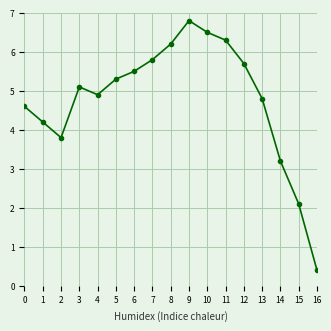

How many lines are shown in the chart?

1